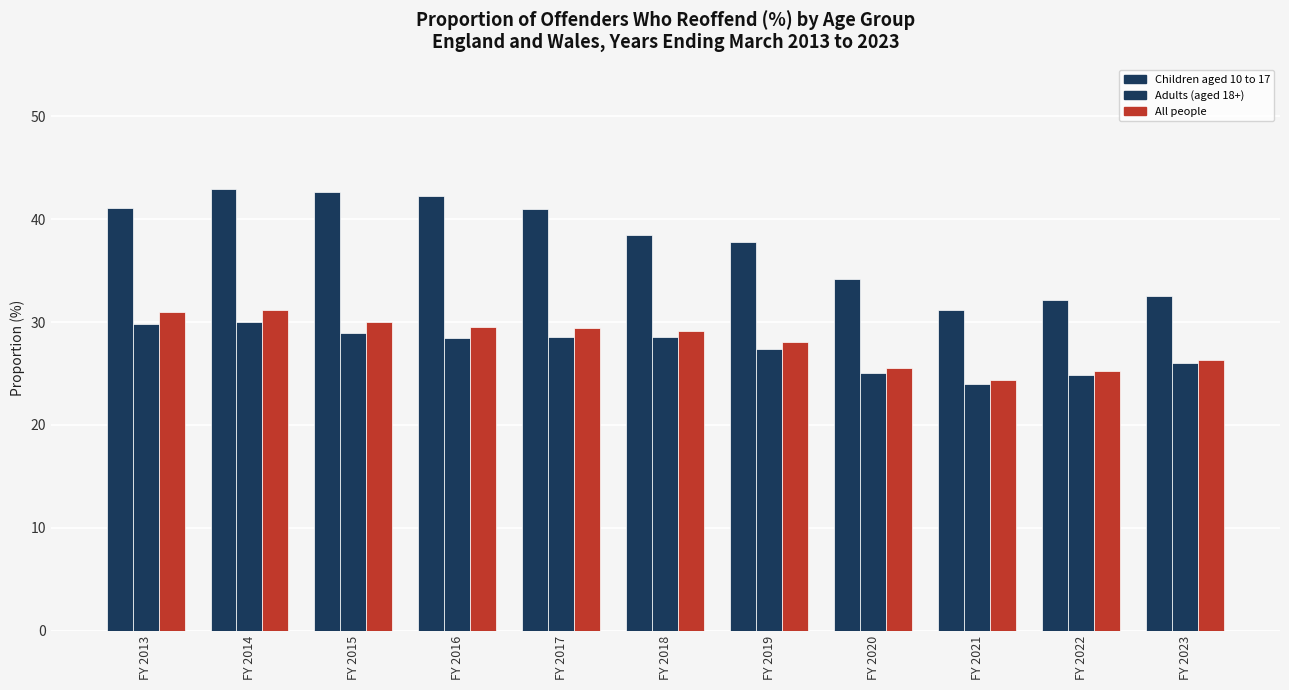

What is the total value across all series at FY 2015?

101.5